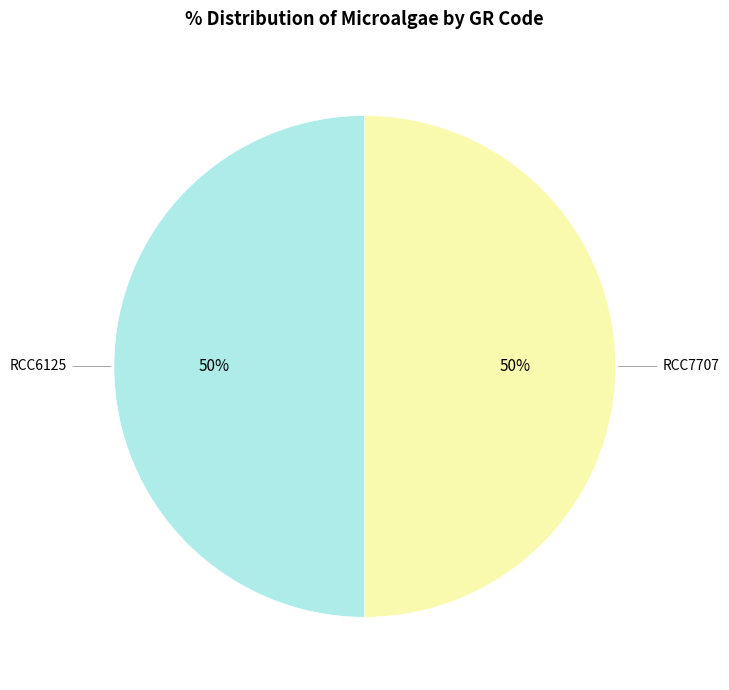

How many segments does this pie chart have?

2